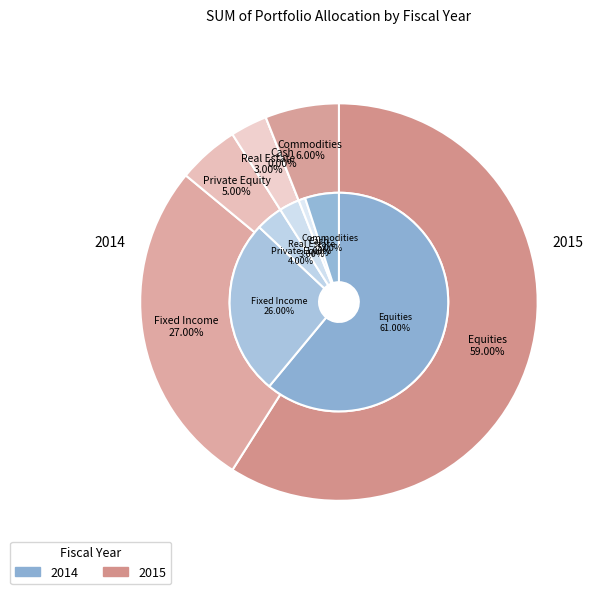

What is the smallest slice in the pie chart?

Cash